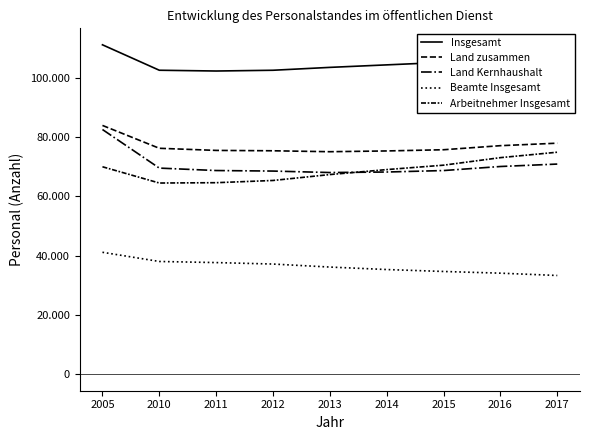

Reading left to right, list all the values displayed in this chart.

Insgesamt: 2005=111060	2010=102485	2011=102225	2012=102480	2013=103450	2014=104295	2015=105135	2016=107095	2017=108140
Land zusammen: 2005=83880	2010=76175	2011=75460	2012=75335	2013=75020	2014=75280	2015=75685	2016=77055	2017=77895
Land Kernhaushalt: 2005=82505	2010=69495	2011=68675	2012=68495	2013=68000	2014=68175	2015=68670	2016=70035	2017=70855
Beamte Insgesamt: 2005=41115	2010=38020	2011=37645	2012=37150	2013=36135	2014=35300	2015=34650	2016=34075	2017=33295
Arbeitnehmer Insgesamt: 2005=69945	2010=64465	2011=64575	2012=65325	2013=67315	2014=68995	2015=70480	2016=73020	2017=74850